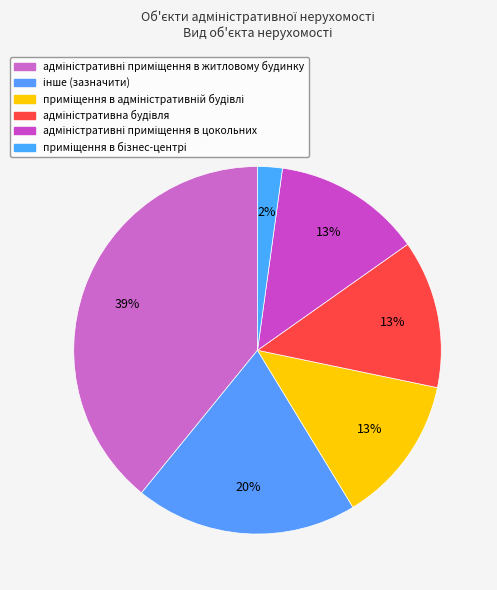

Does any single category account for the majority?

No